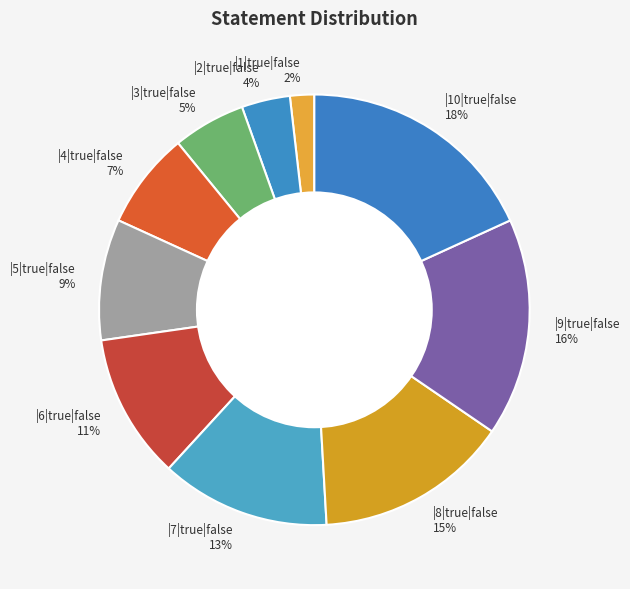

Which slice is the largest?

|10|true|false